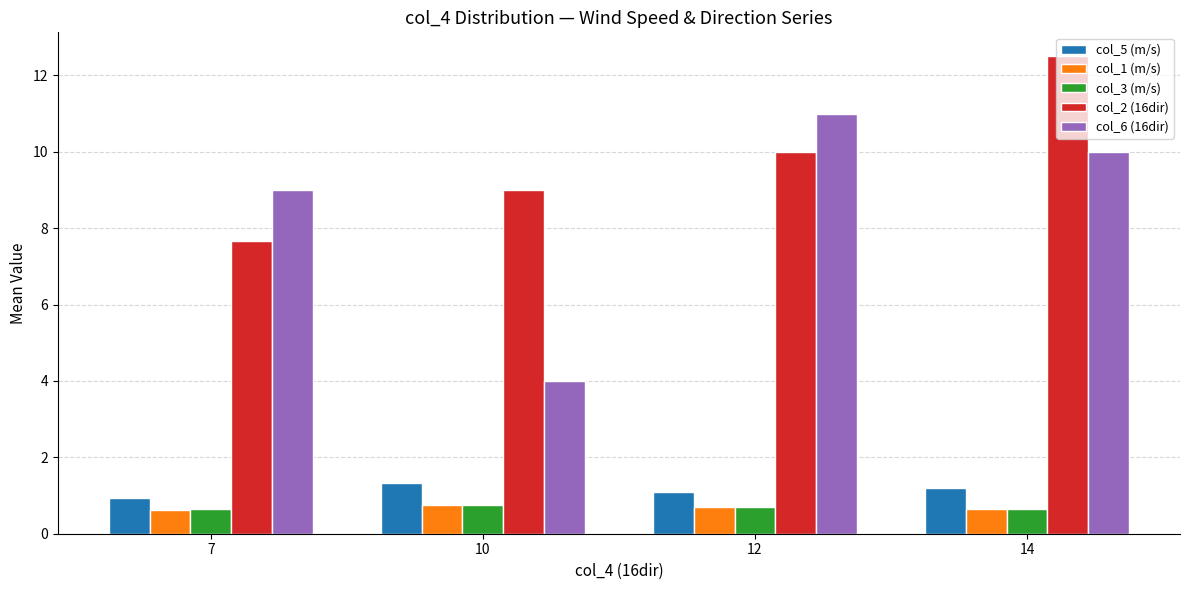

What are all the series names shown in the legend?

col_5 (m/s), col_1 (m/s), col_3 (m/s), col_2 (16dir), col_6 (16dir)